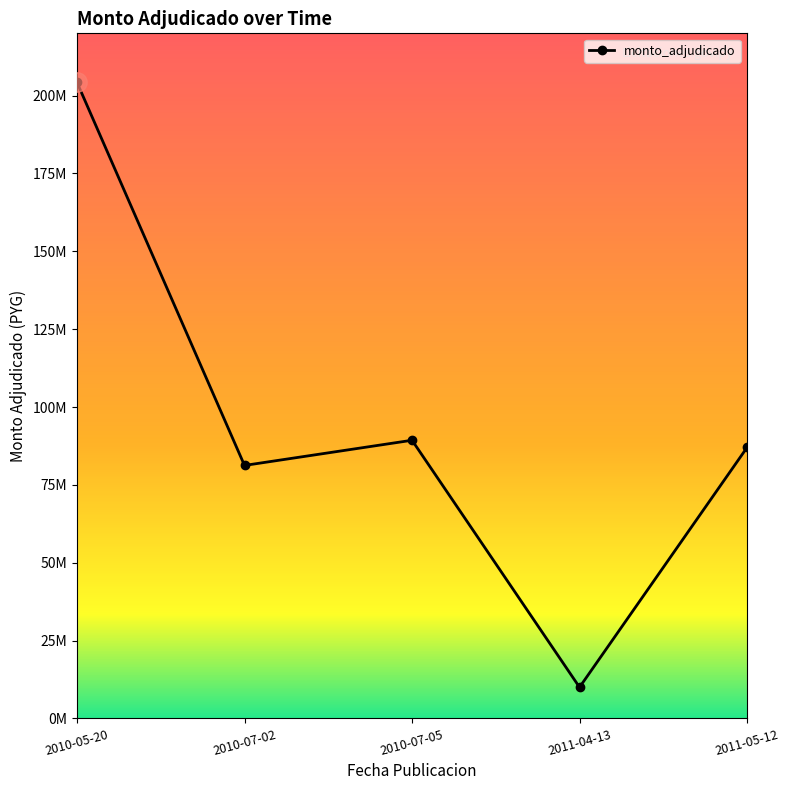

Is this an area chart (filled region under the line)?

No